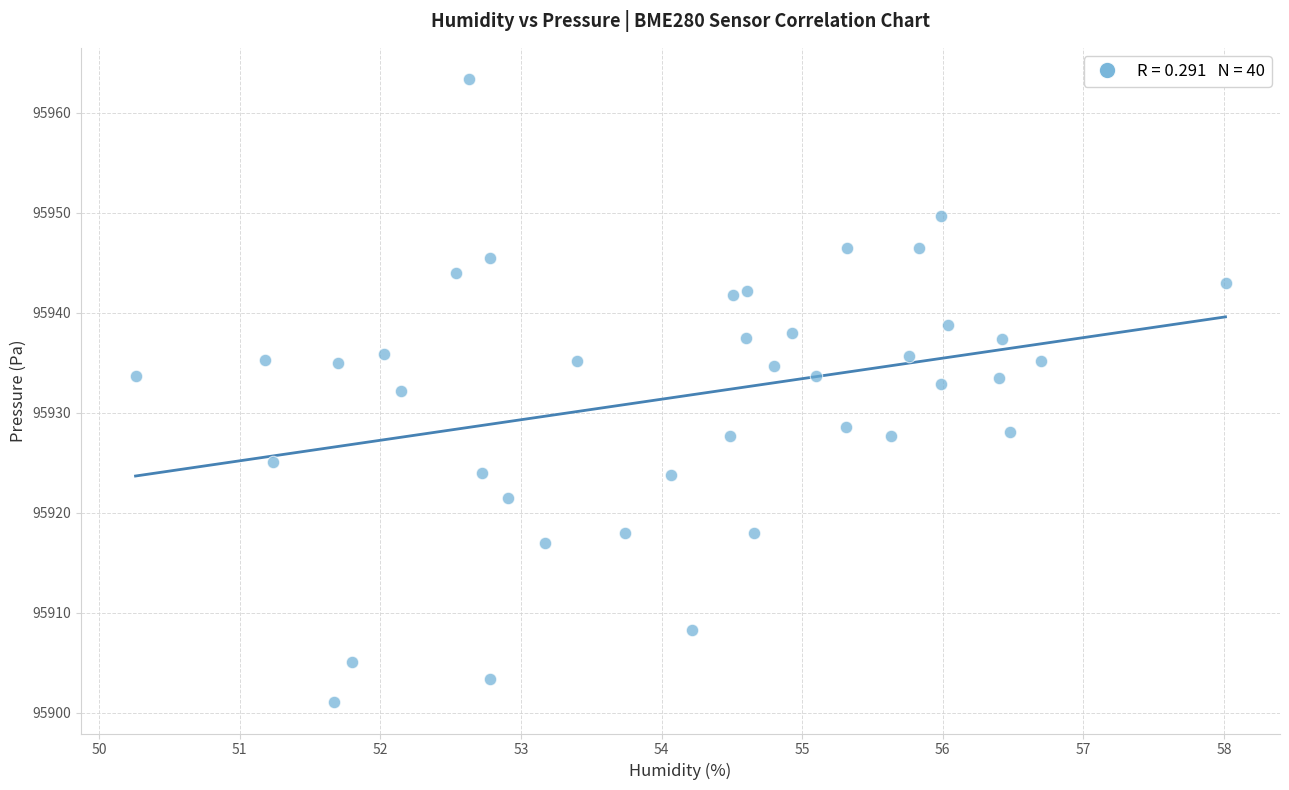

What is the range of X values (max minus min)?

7.8